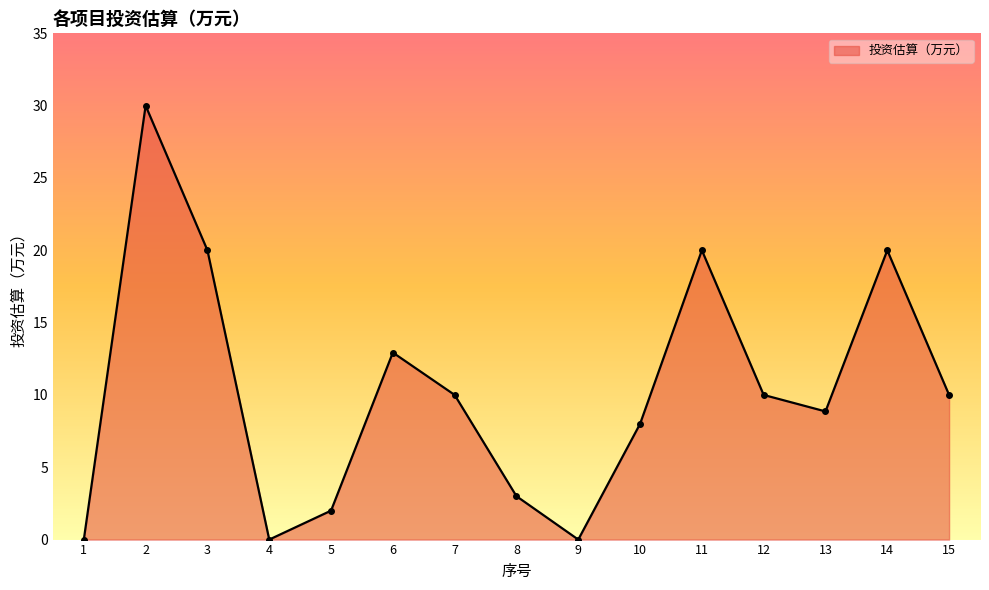

Which label corresponds to the largest value in the chart?

2